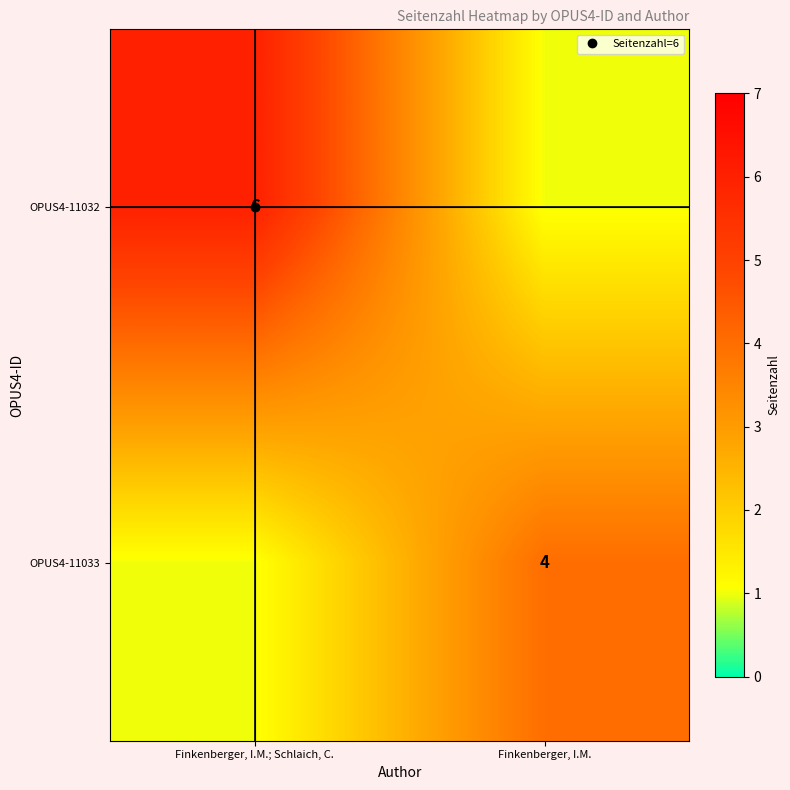

The OPUS4-11033 series shows 4 at Finkenberger, I.M.. True or false?

True